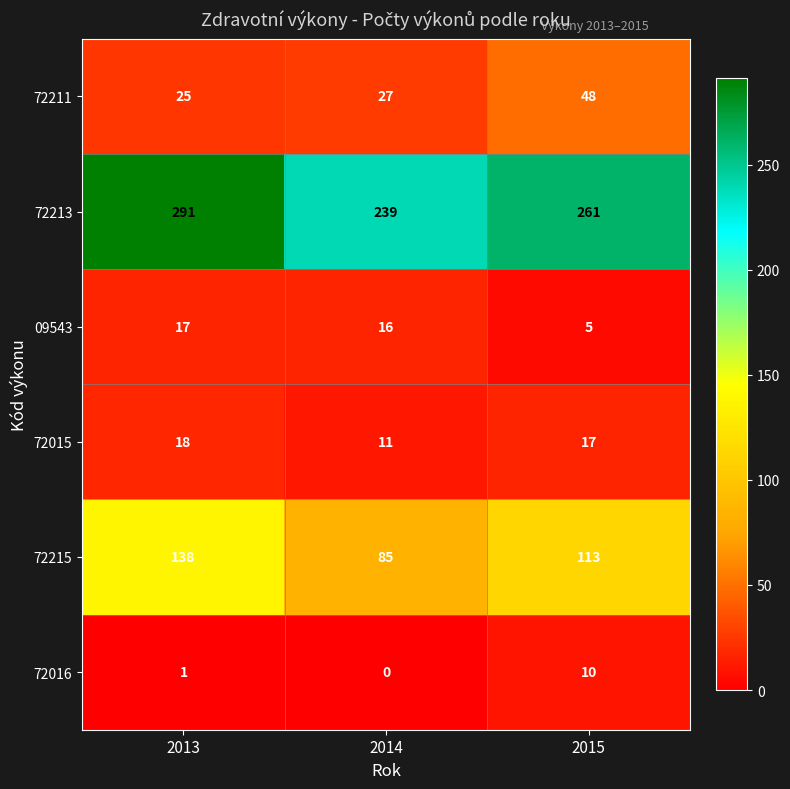

Rank the series by their maximum value, from lowest to highest.

72016, 09543, 72015, 72211, 72215, 72213